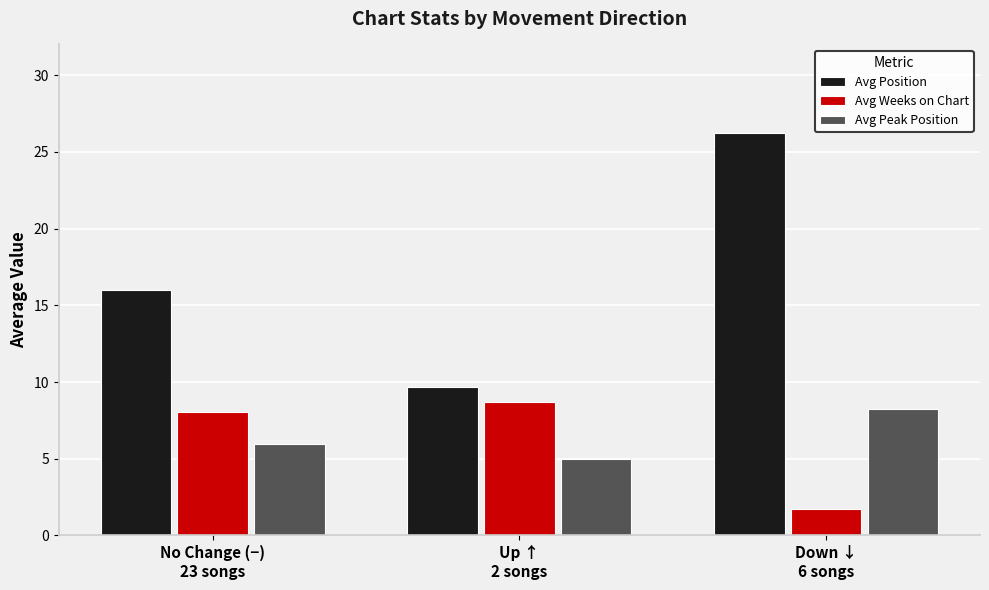

What position from the right is Down ↓
6 songs?

1